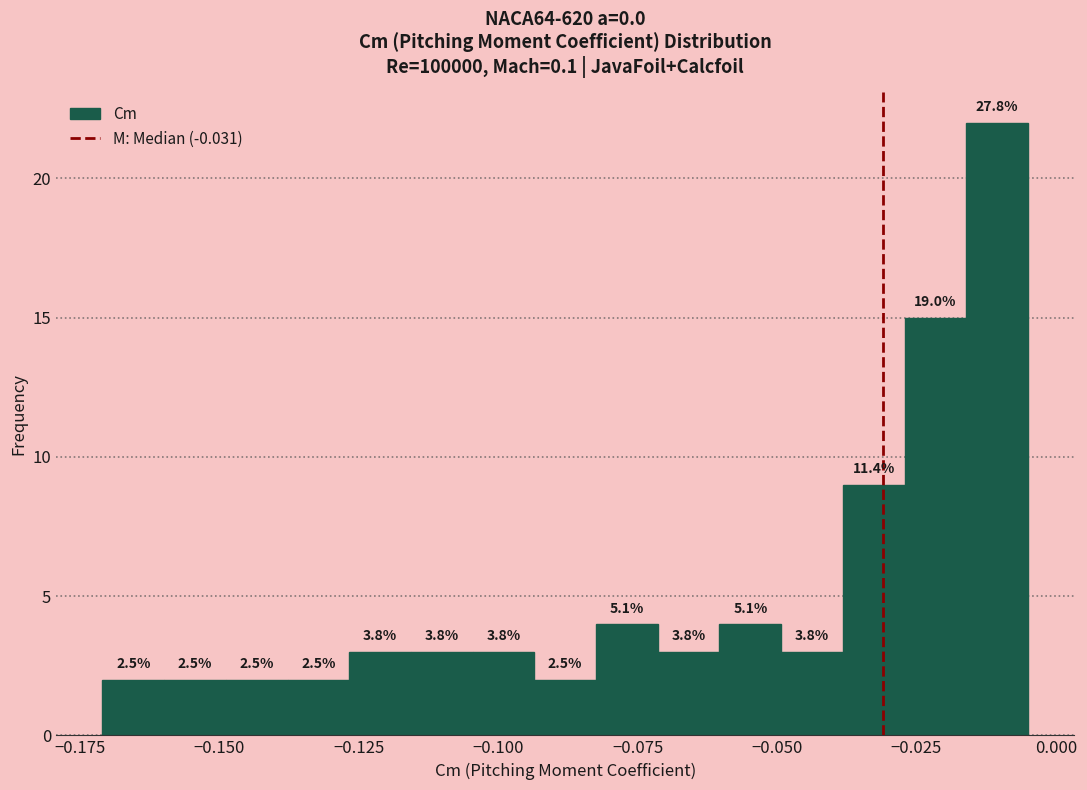

Around what value on the x-axis is the tallest bar? Give the approximate position of its centre, as read against the axis.

-0.010